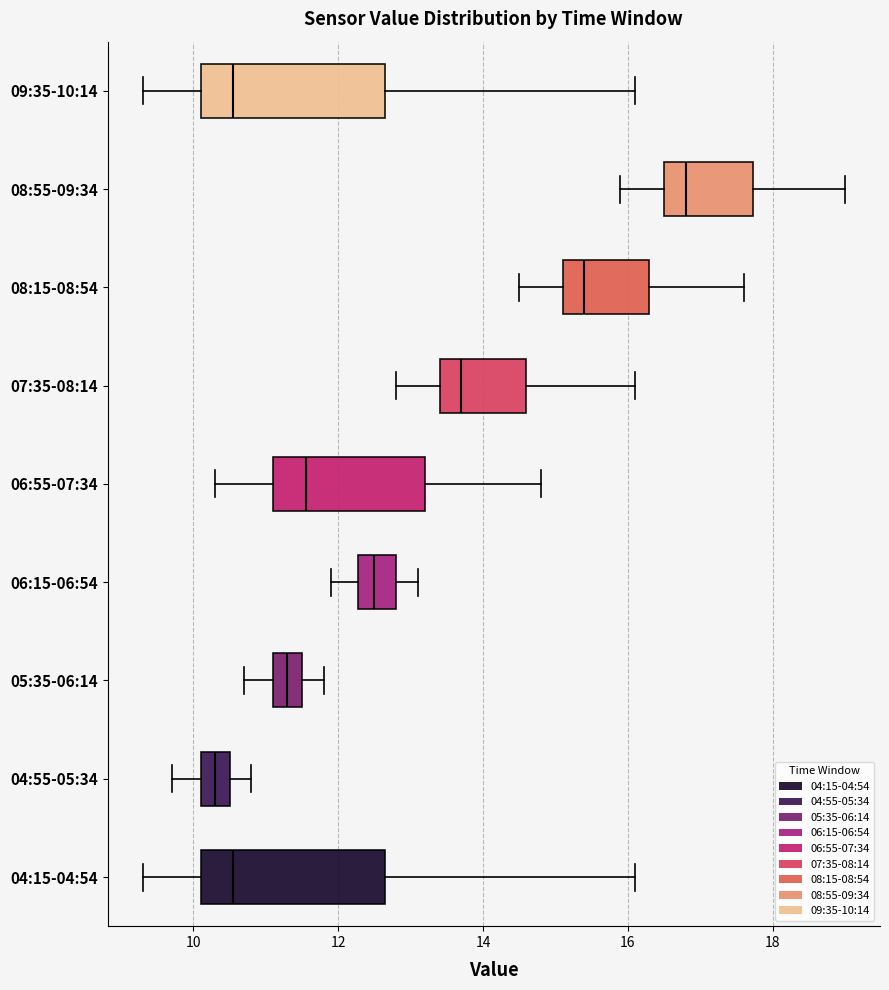

Where does the median line of the box for 07:35-08:14 sit on the x-axis? The values are not printed on the chart, so give them approximately, as read against the axis.

13.8